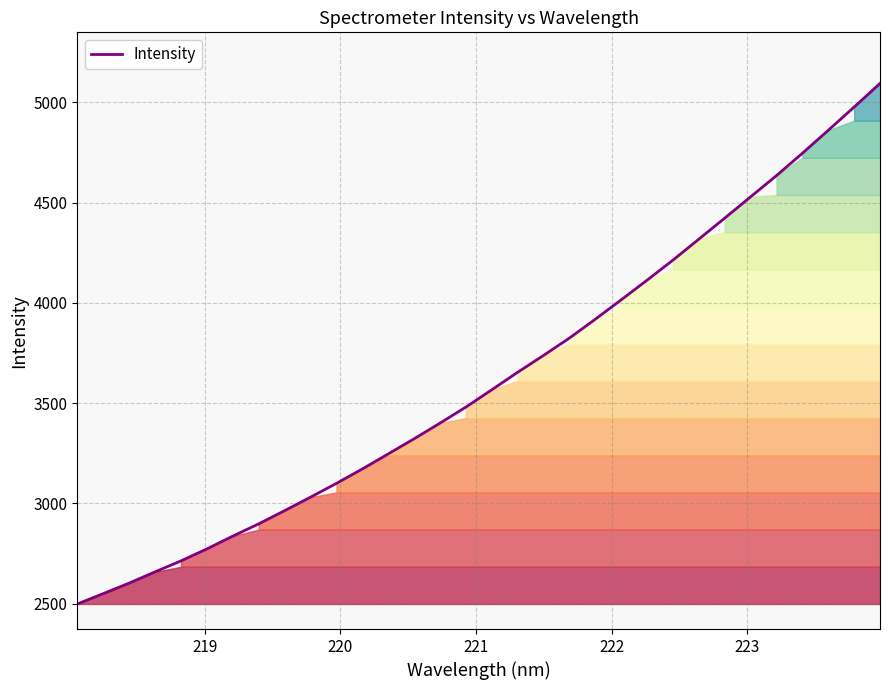

What is the greatest value displayed?

5094.2